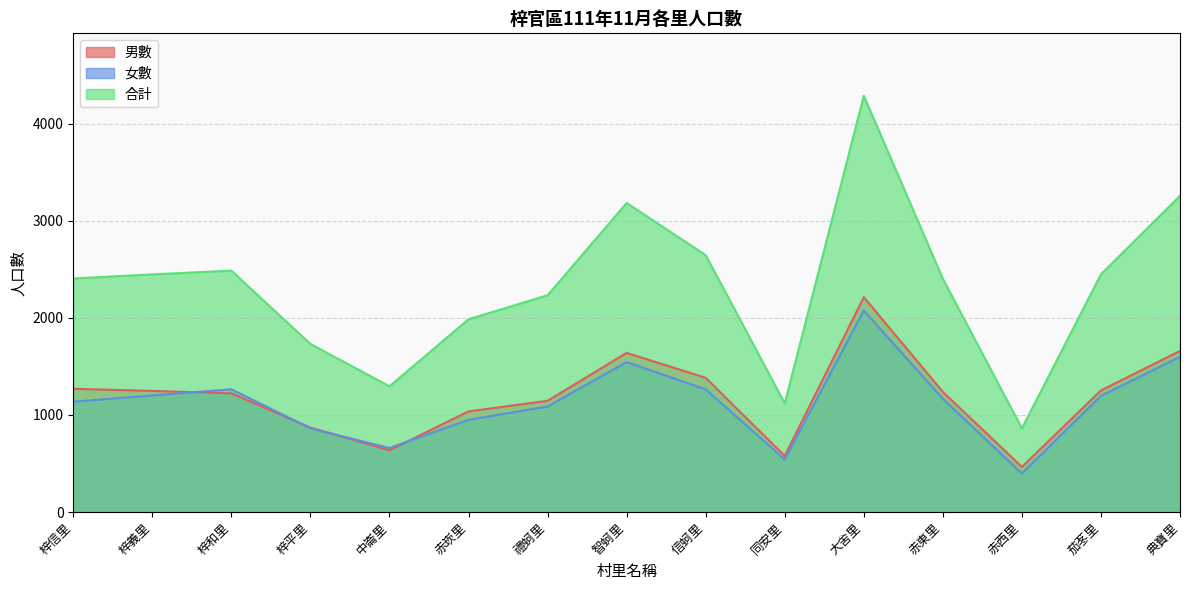

True or false: 合計 has more than 2 points higher than both neighbors.

True